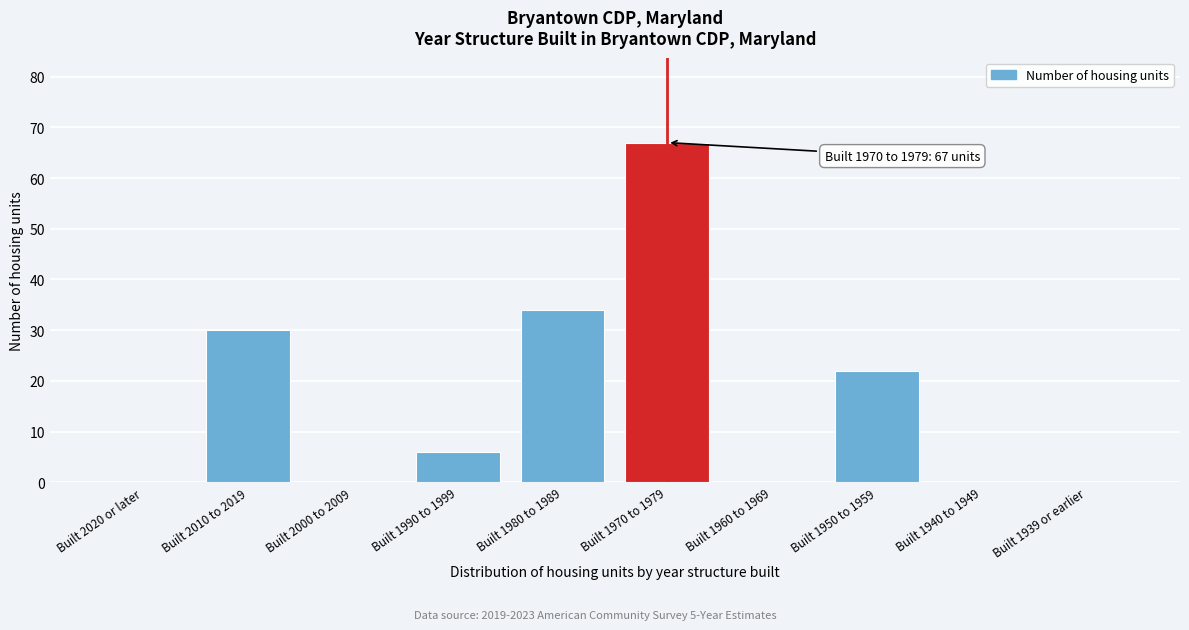

Reading right to left, list all the values displayed in this chart.

Built 1939 or earlier=0	Built 1940 to 1949=0	Built 1950 to 1959=22	Built 1960 to 1969=0	Built 1970 to 1979=67	Built 1980 to 1989=34	Built 1990 to 1999=6	Built 2000 to 2009=0	Built 2010 to 2019=30	Built 2020 or later=0